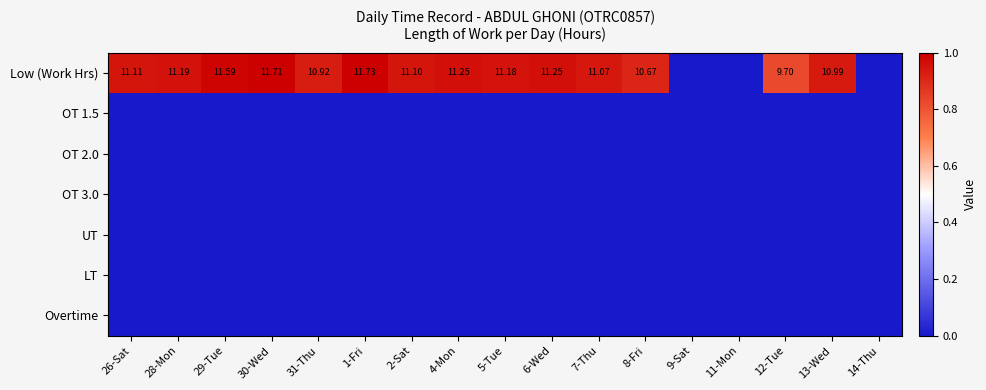

List the labels in order of OT 2.0 value, smallest first.

26-Sat, 28-Mon, 29-Tue, 30-Wed, 31-Thu, 1-Fri, 2-Sat, 4-Mon, 5-Tue, 6-Wed, 7-Thu, 8-Fri, 9-Sat, 11-Mon, 12-Tue, 13-Wed, 14-Thu